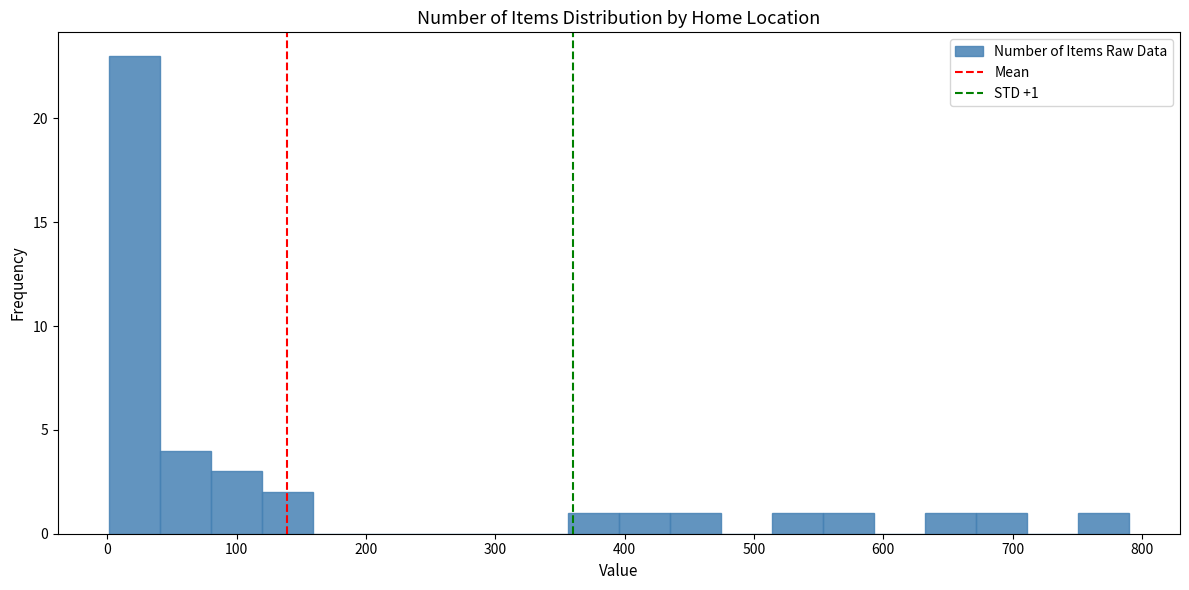

Read against the x-axis, roughly where is the centre of the tallest bar?

20